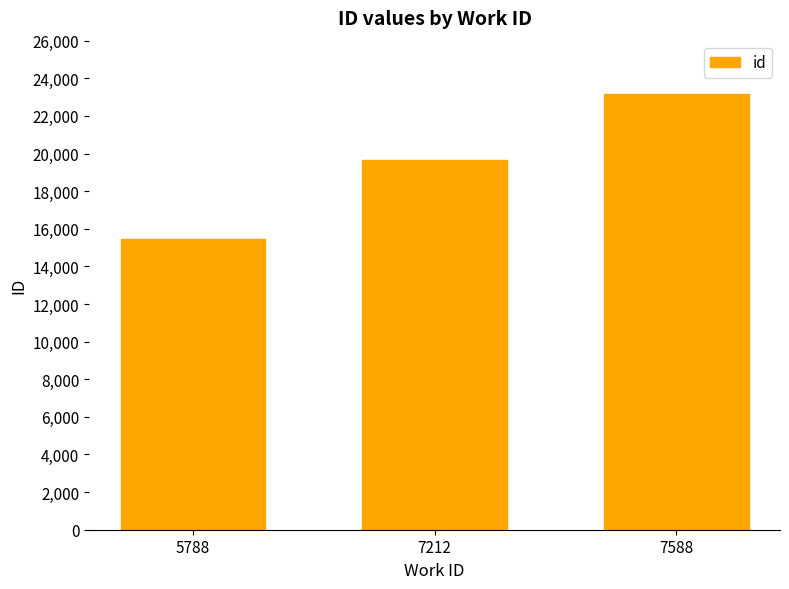

True or false: the data shows 7702 at 5788.

False